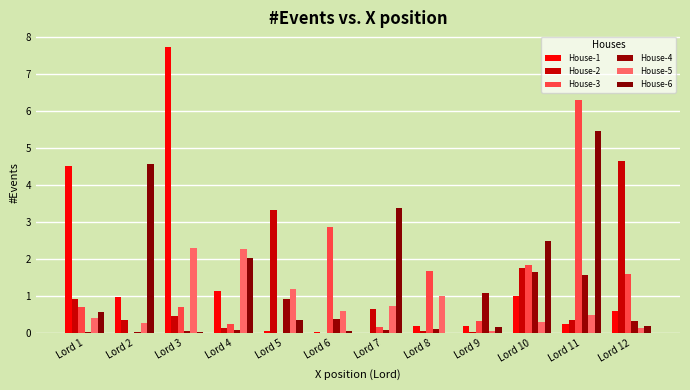

What is the spread (max minus min) of values at Lord 7?

3.4